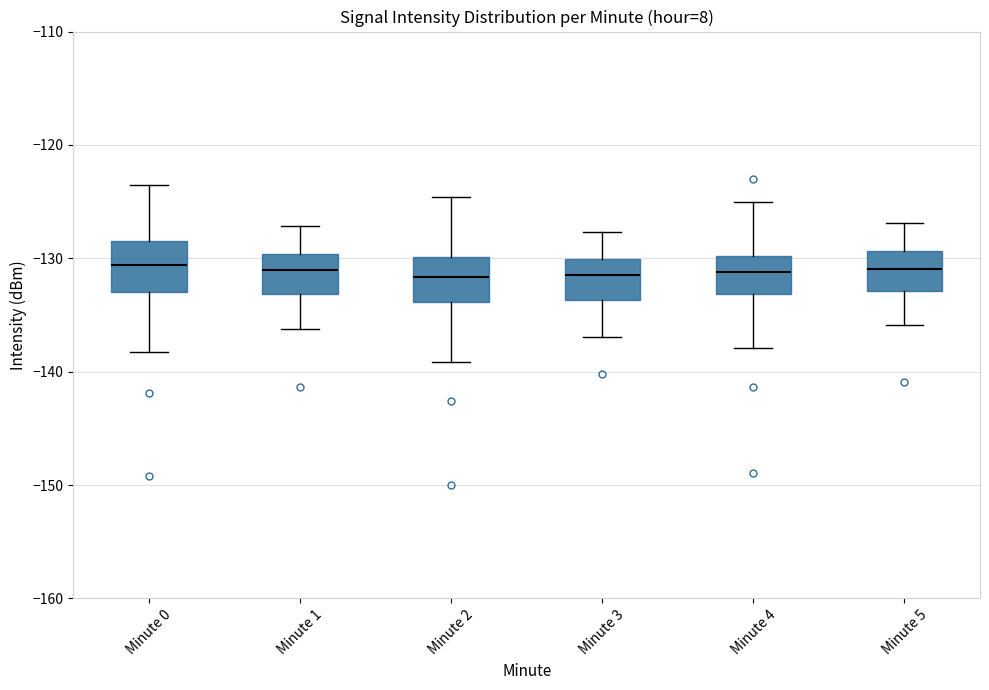

Reading left to right, read every box against the y-axis: the position of its median line, the range the box covers, and the ends of its whiskers. The values are not printed on the chart, so give them approximately, as read against the axis.

Minute 0: median -131, box -133 to -128, whiskers -138 to -124
Minute 1: median -131, box -133 to -130, whiskers -136 to -127
Minute 2: median -132, box -134 to -130, whiskers -139 to -125
Minute 3: median -131, box -134 to -130, whiskers -137 to -128
Minute 4: median -131, box -133 to -130, whiskers -138 to -125
Minute 5: median -131, box -133 to -129, whiskers -136 to -127